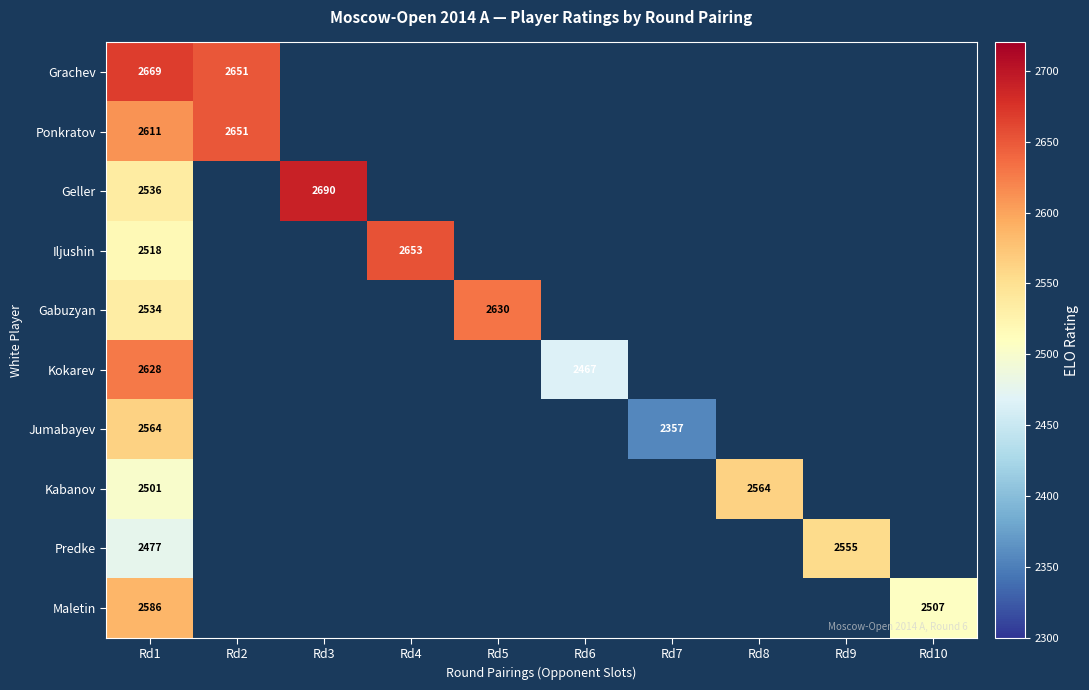

The Gabuzyan series shows 2630 at Rd5. True or false?

True